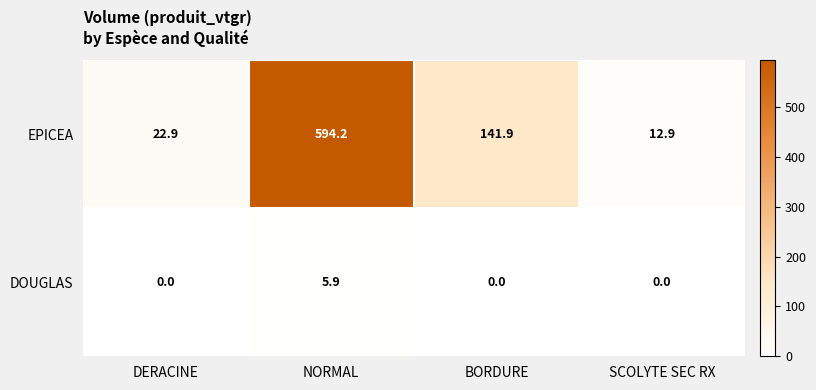

Which series has the widest spread of values?

EPICEA